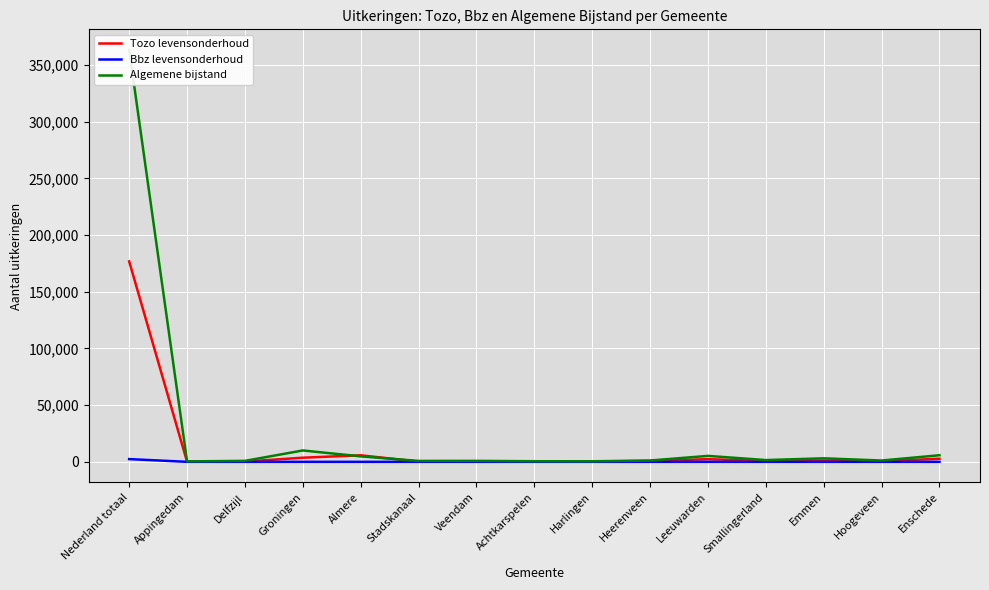

Which series has the largest range (max minus min)?

Algemene bijstand